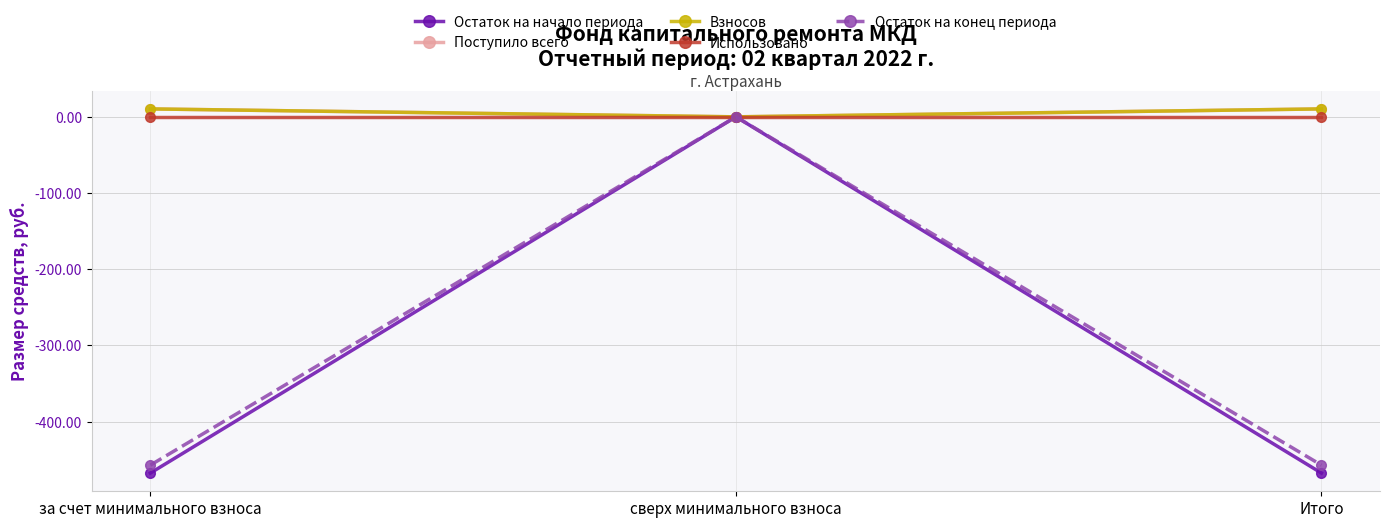

Which has a higher value, Итого or за счет минимального взноса?

Итого